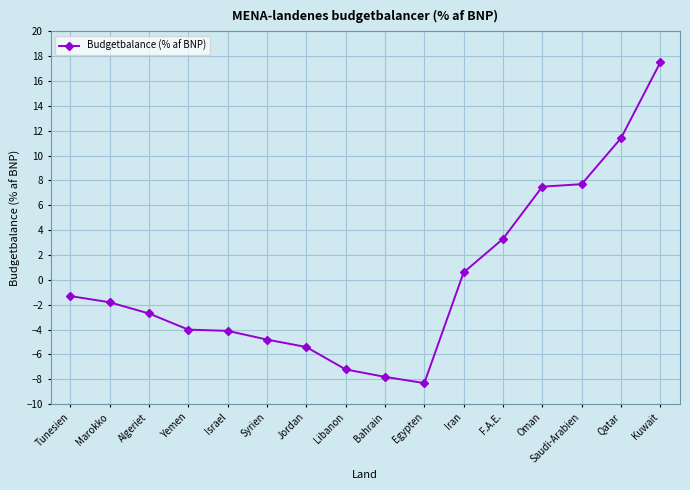

The chart shows a value of -3.9 at Algeriet. True or false?

False